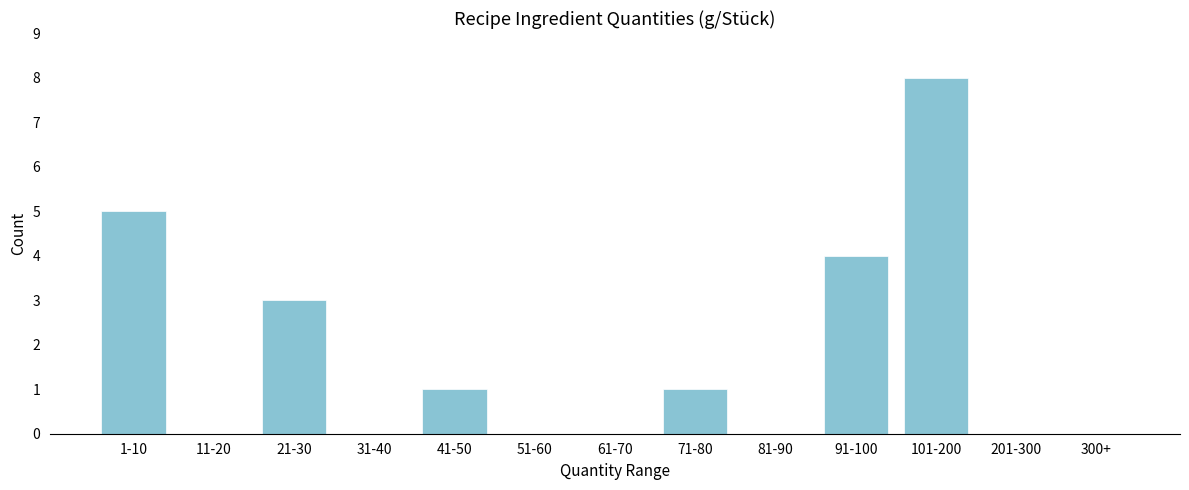

Reading left to right, extract all data points from this chart.

1-10=5	11-20=0	21-30=3	31-40=0	41-50=1	51-60=0	61-70=0	71-80=1	81-90=0	91-100=4	101-200=8	201-300=0	300+=0